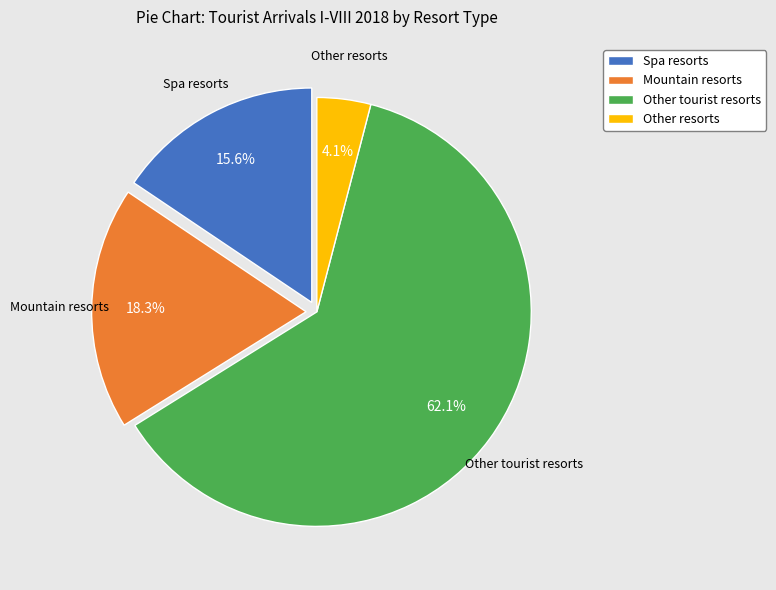

How many slices are in this pie chart?

4